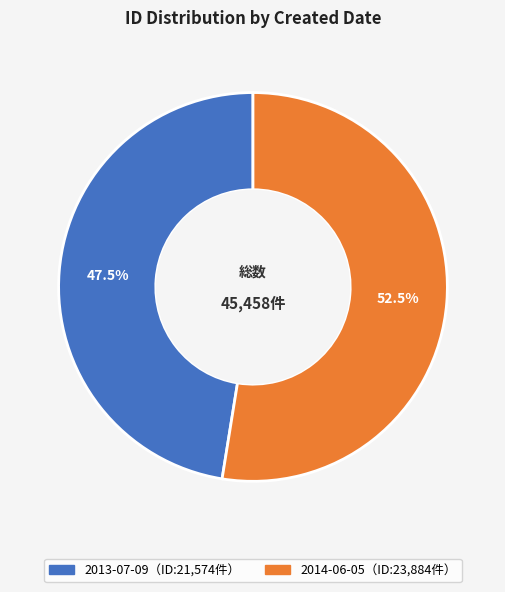

Is there any slice that represents more than half of the pie?

Yes